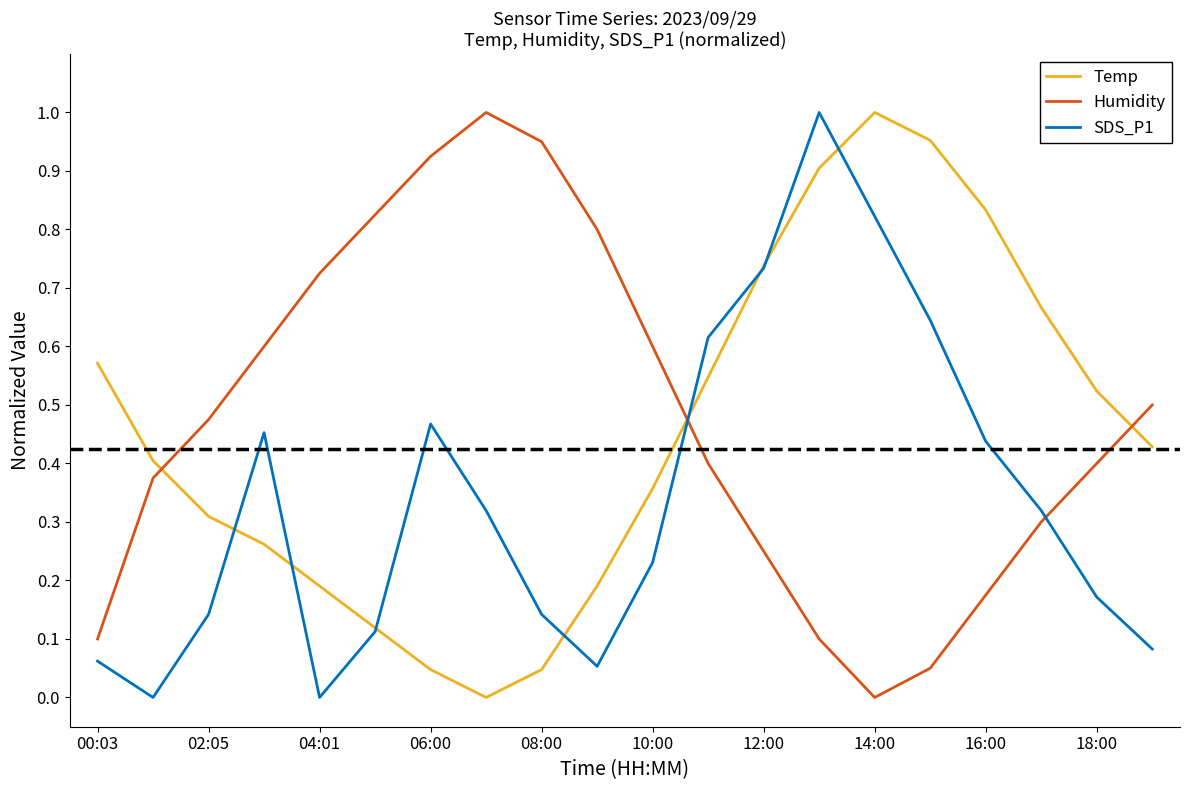

Does the chart have visible grid lines?

No